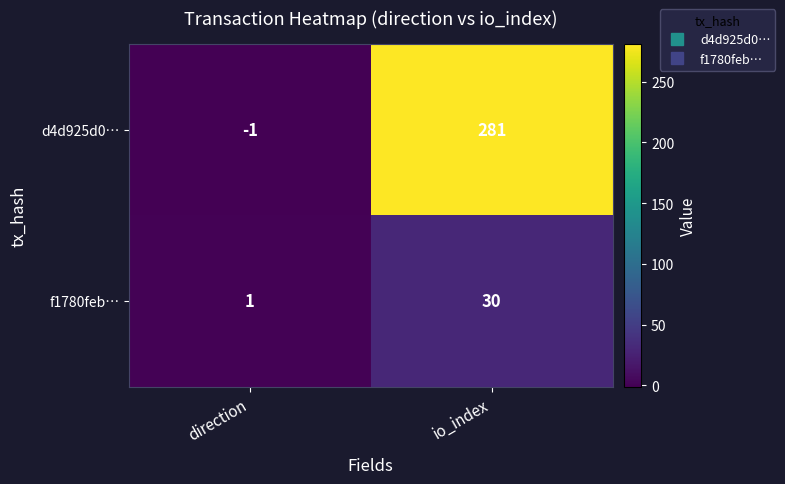

Reading left to right, what are all the values shown in this chart?

d4d925d0…: direction=-1	io_index=281
f1780feb…: direction=1	io_index=30